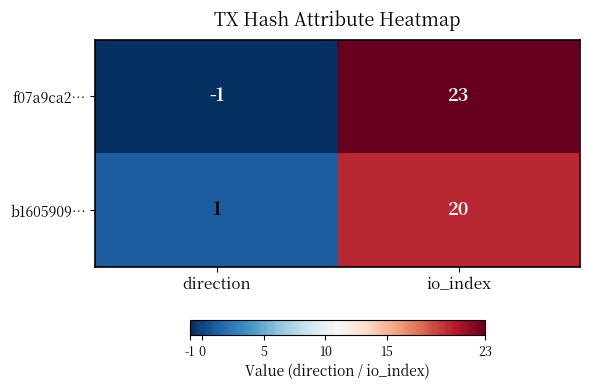

Is it true that b1605909… equals 20 at io_index?

True